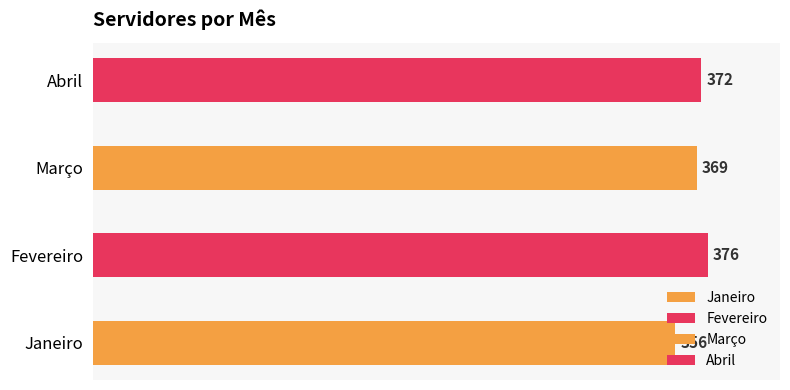

Reading right to left, transcribe all the data shown in this chart.

Abril=372	Março=369	Fevereiro=376	Janeiro=356